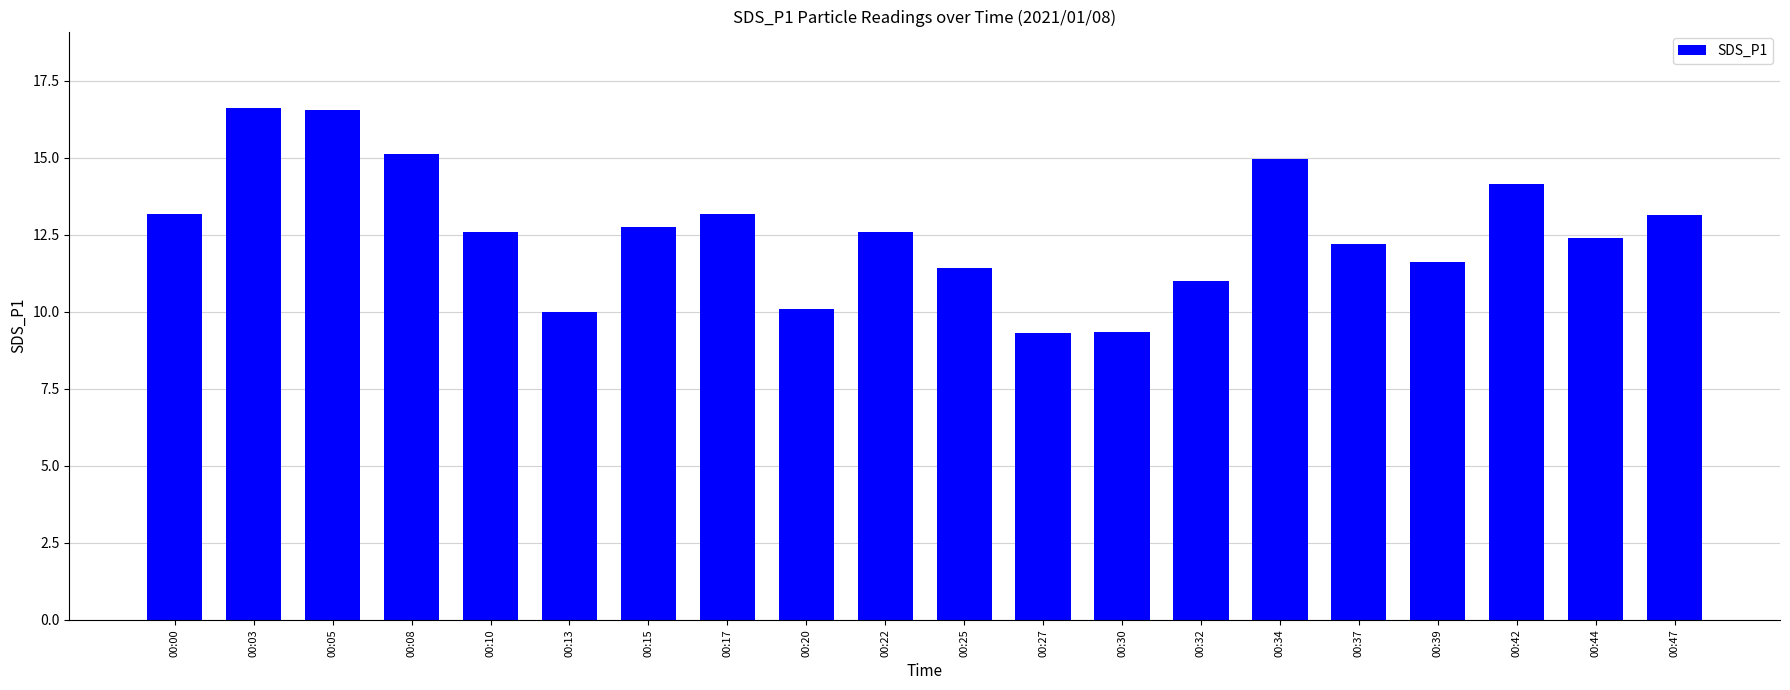

What is the ratio of the value at 00:39 to the value at 00:37?

1.0